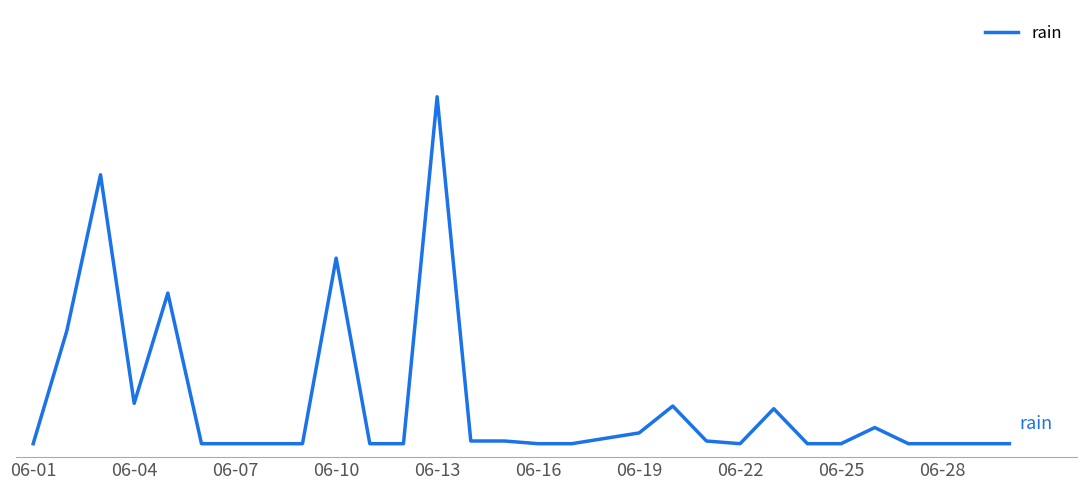

Is this an area chart (filled region under the line)?

No